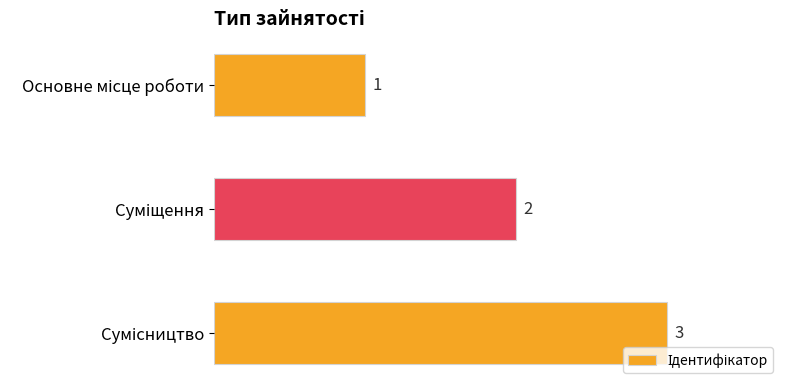

What is the sum of all values?

6